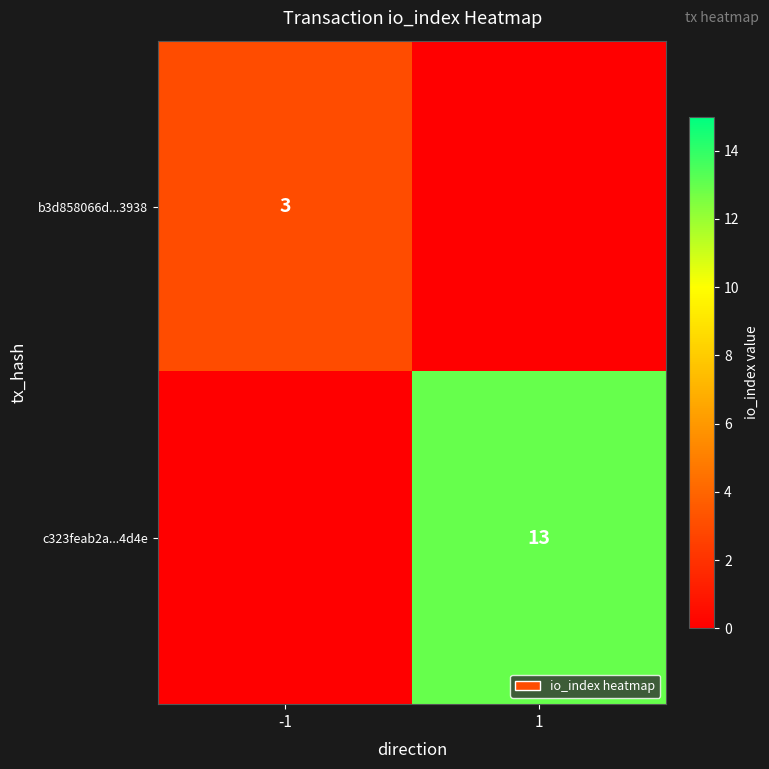

True or false: b3d858066d...3938 has a value of 4 at -1.

False